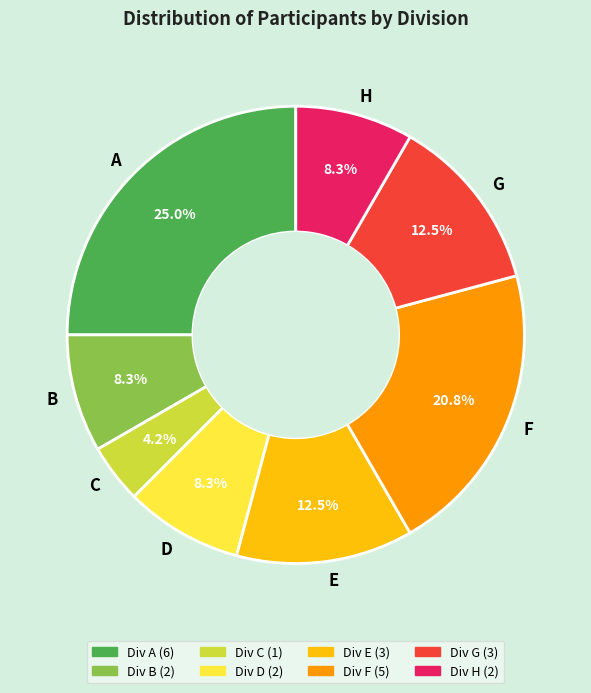

Count the number of slices in the pie.

8